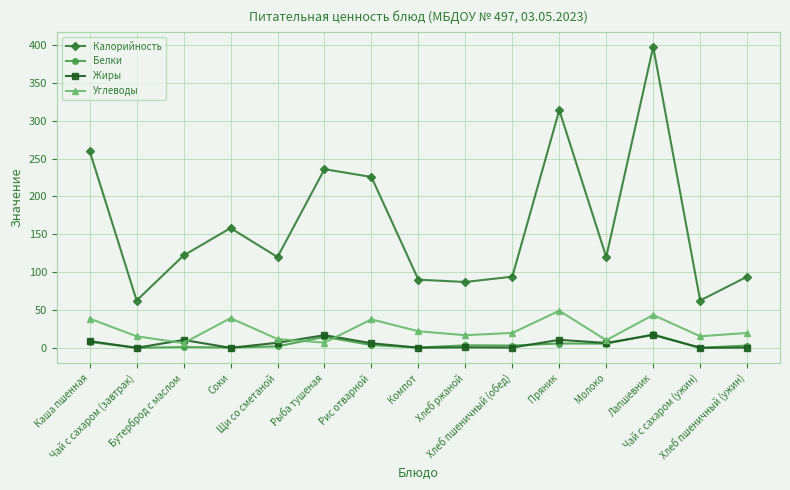

After their last crossing, which series has the higher values: Белки or Углеводы?

Углеводы